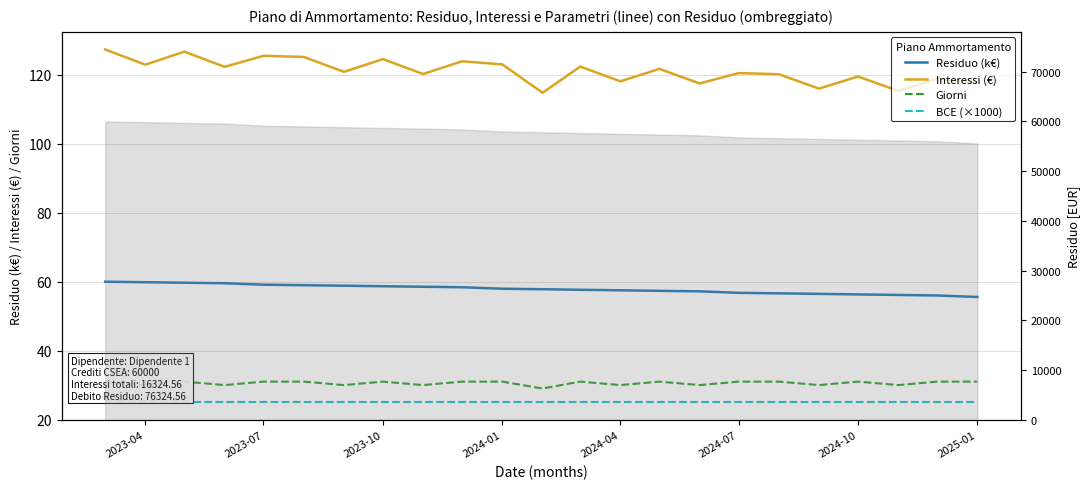

True or false: BCE (×1000) and Residuo (k€) cross at least once.

False